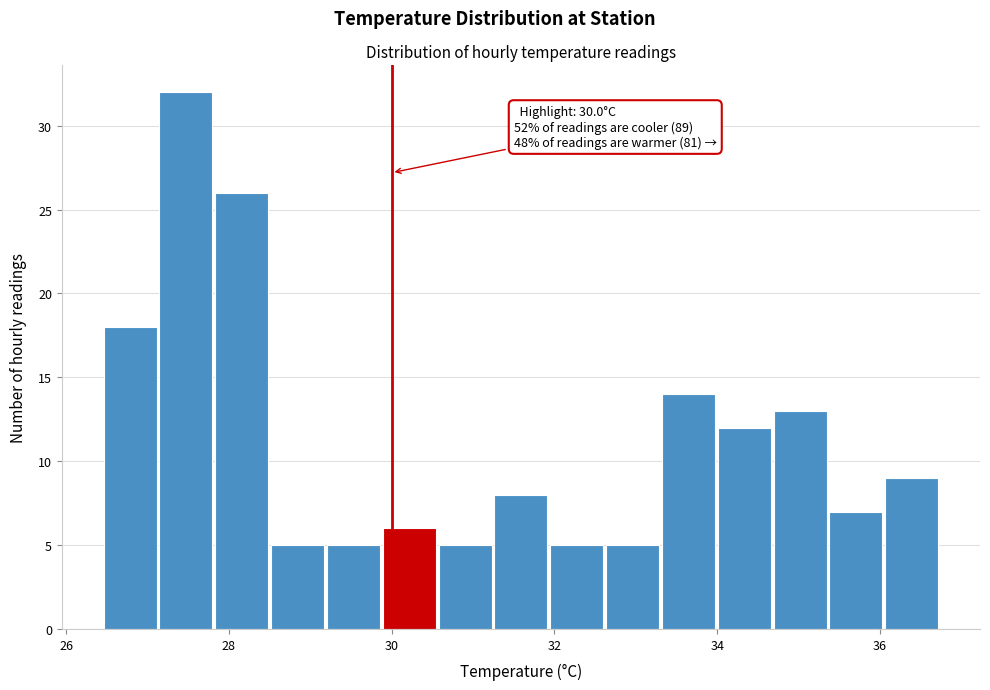

Around what value on the x-axis is the tallest bar? Give the approximate position of its centre, as read against the axis.

27.4